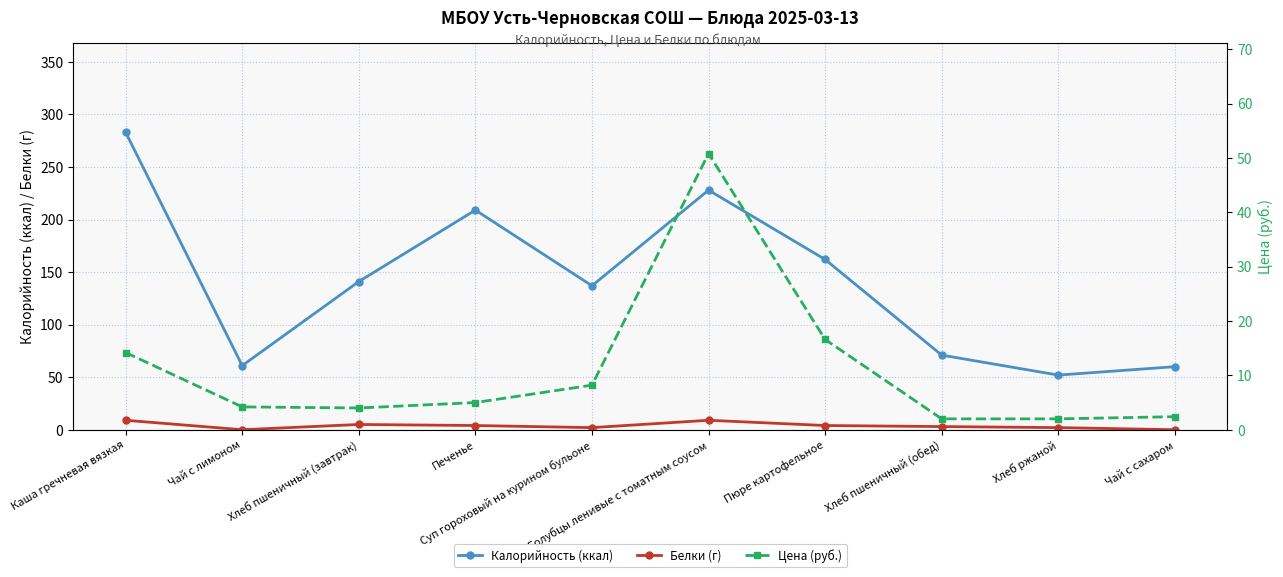

How many Белки (г) values are between 2 and 5?

6